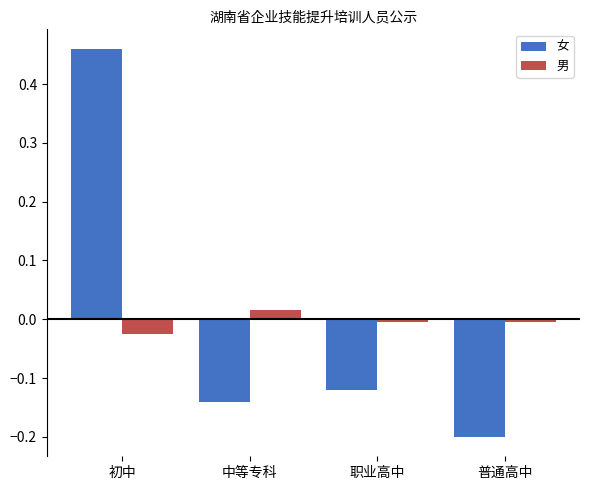

What position from the right is 普通高中?

1